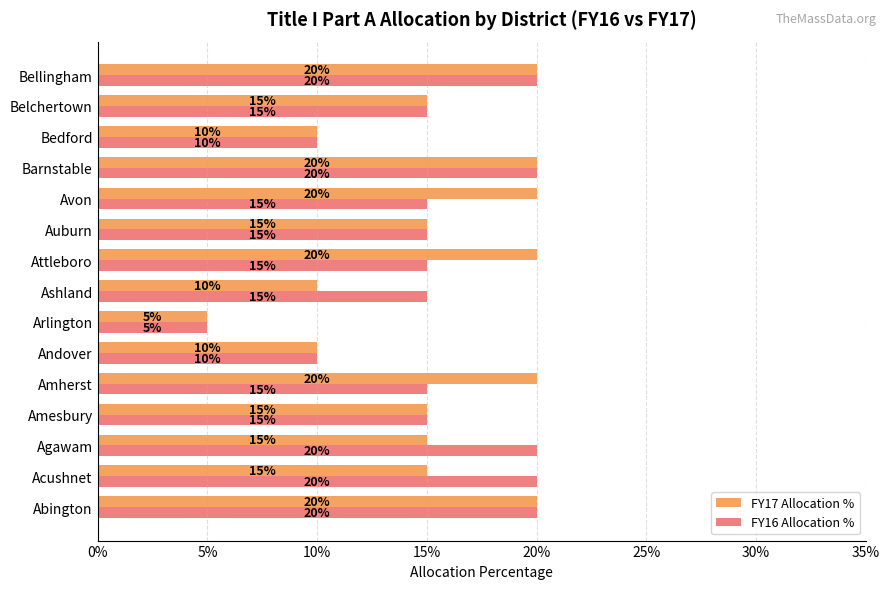

What are all the series names shown in the legend?

FY17 Allocation %, FY16 Allocation %